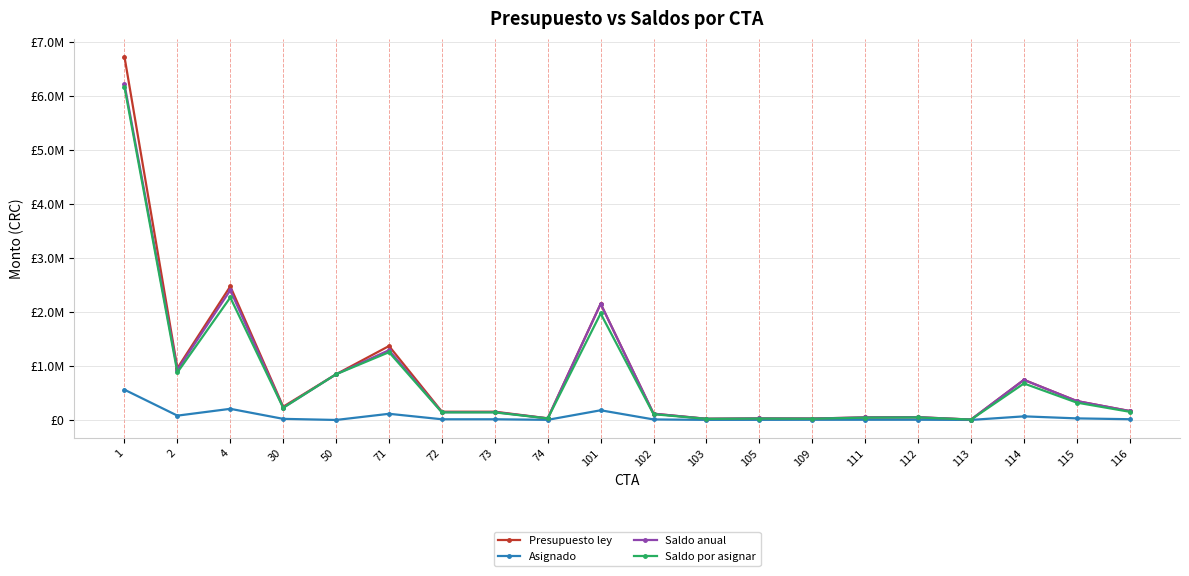

List the series in order of their peak value, highest first.

Presupuesto ley, Saldo anual, Saldo por asignar, Asignado